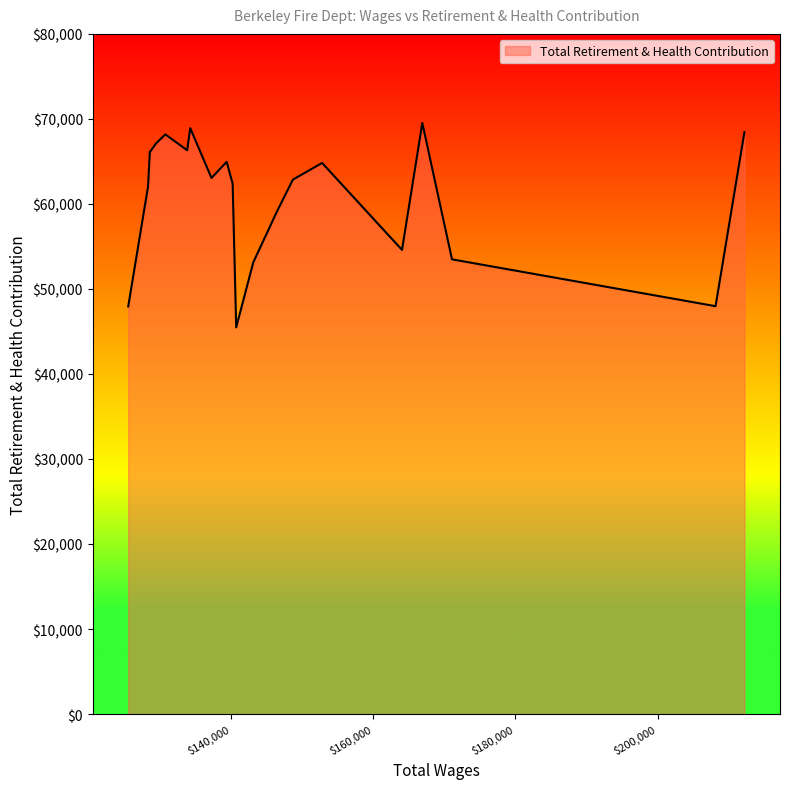

What is the minimum value shown in the chart?

45482